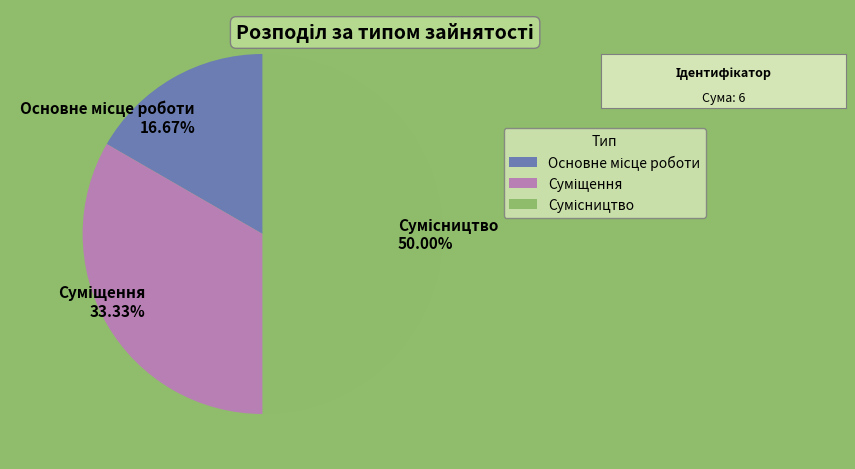

How many segments does this pie chart have?

3